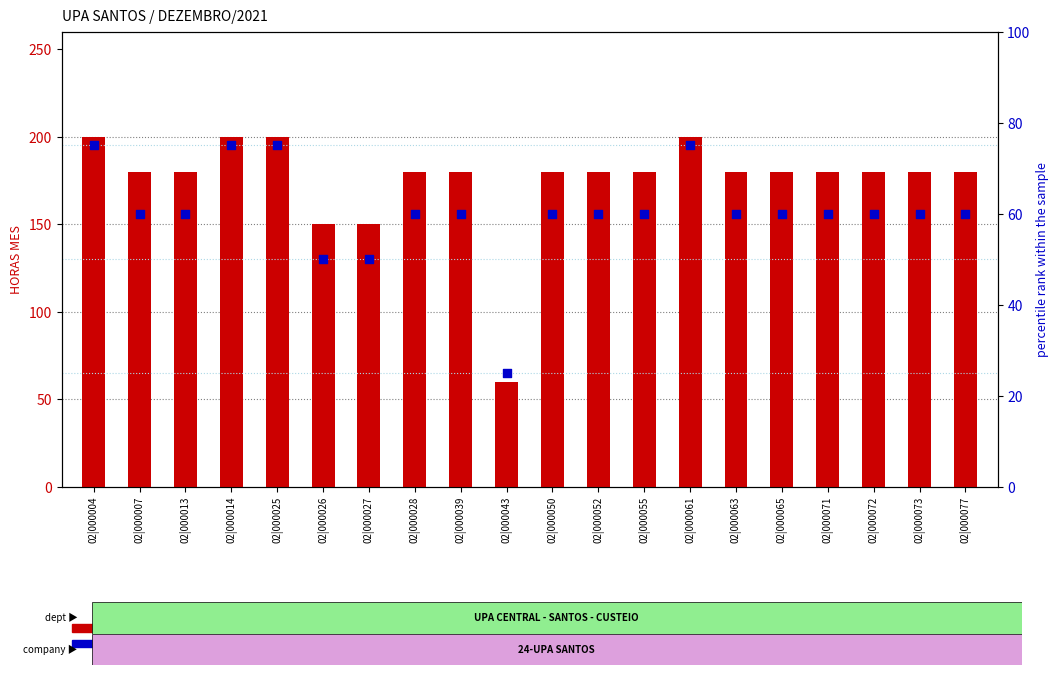

Which series contains the lowest Y value?

percentile rank within the sample